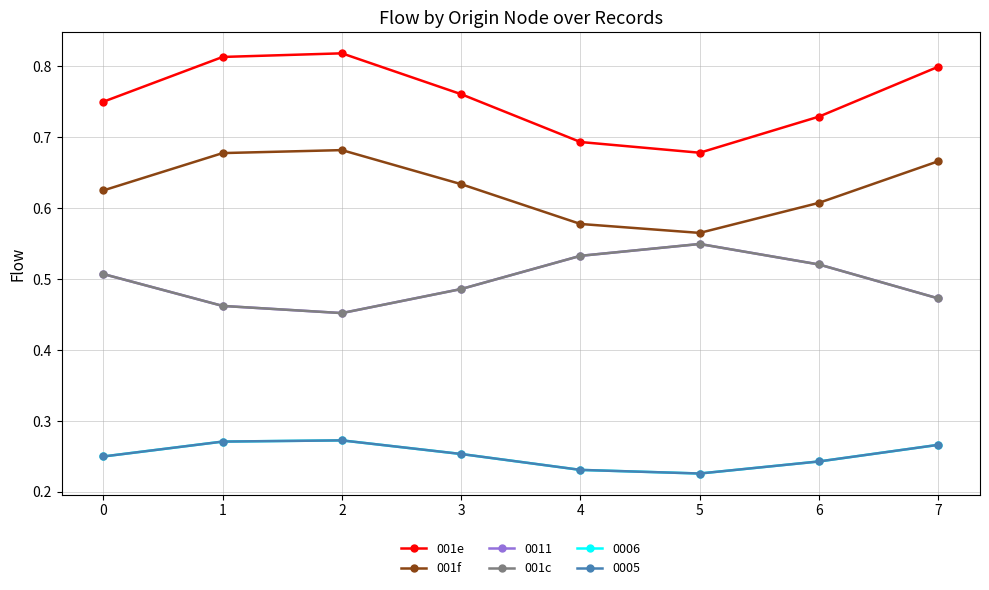

Is this an area chart (filled region under the line)?

No